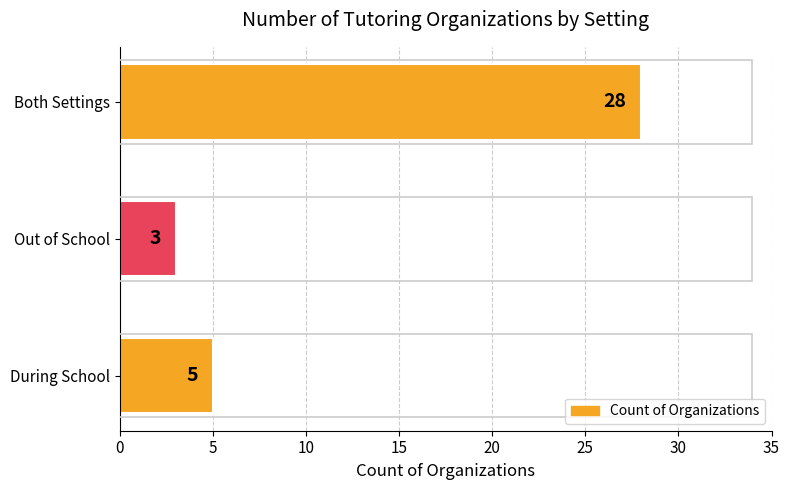

Approximately how many times larger is the value at Both Settings compared to Out of School?

9.3